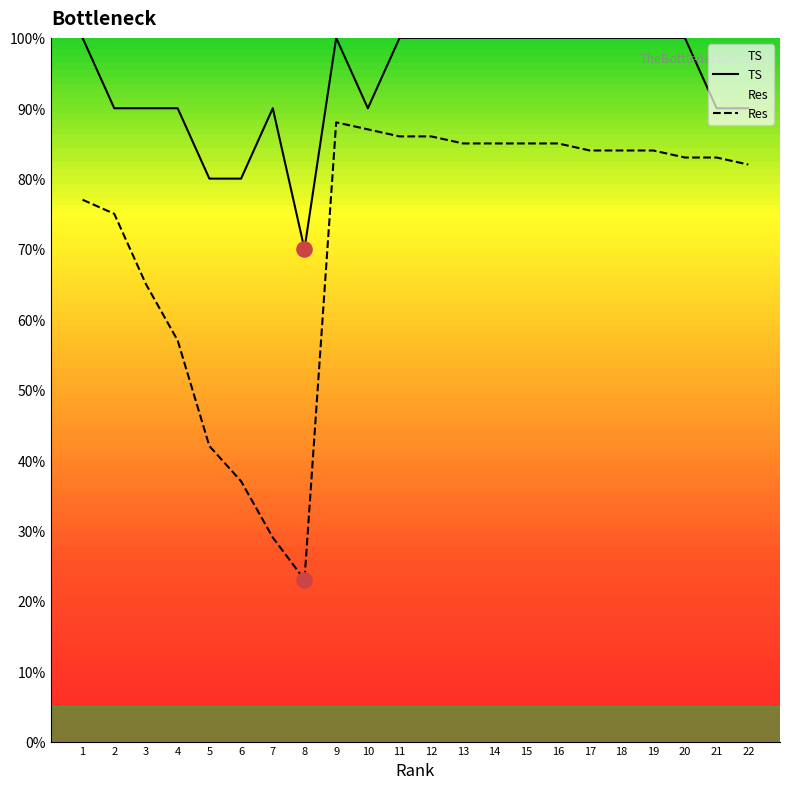

Which series reaches the minimum Y coordinate?

Res